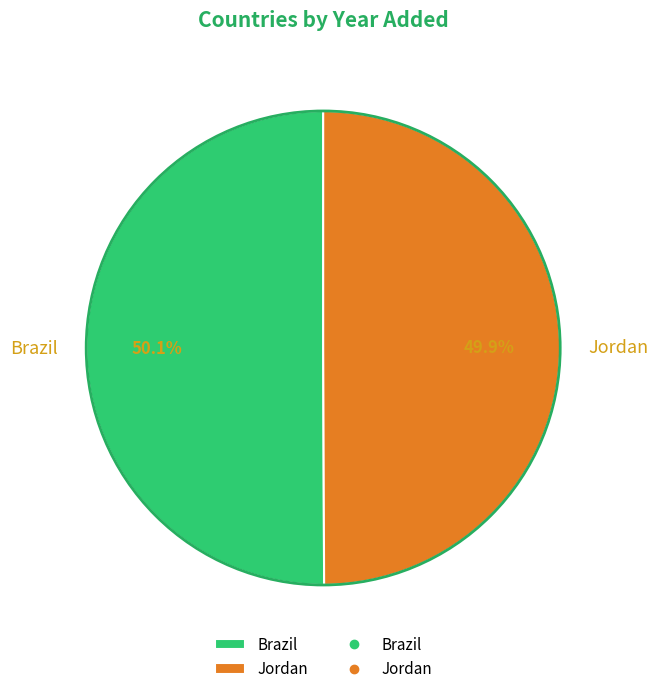

To the nearest percent, what is the average slice percentage?

50%